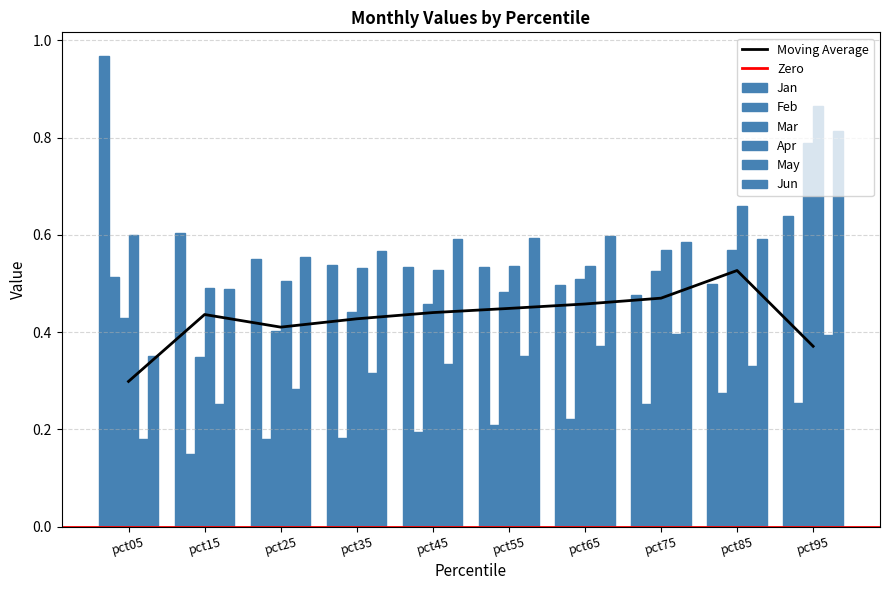

Which series has the widest spread of values?

Jan